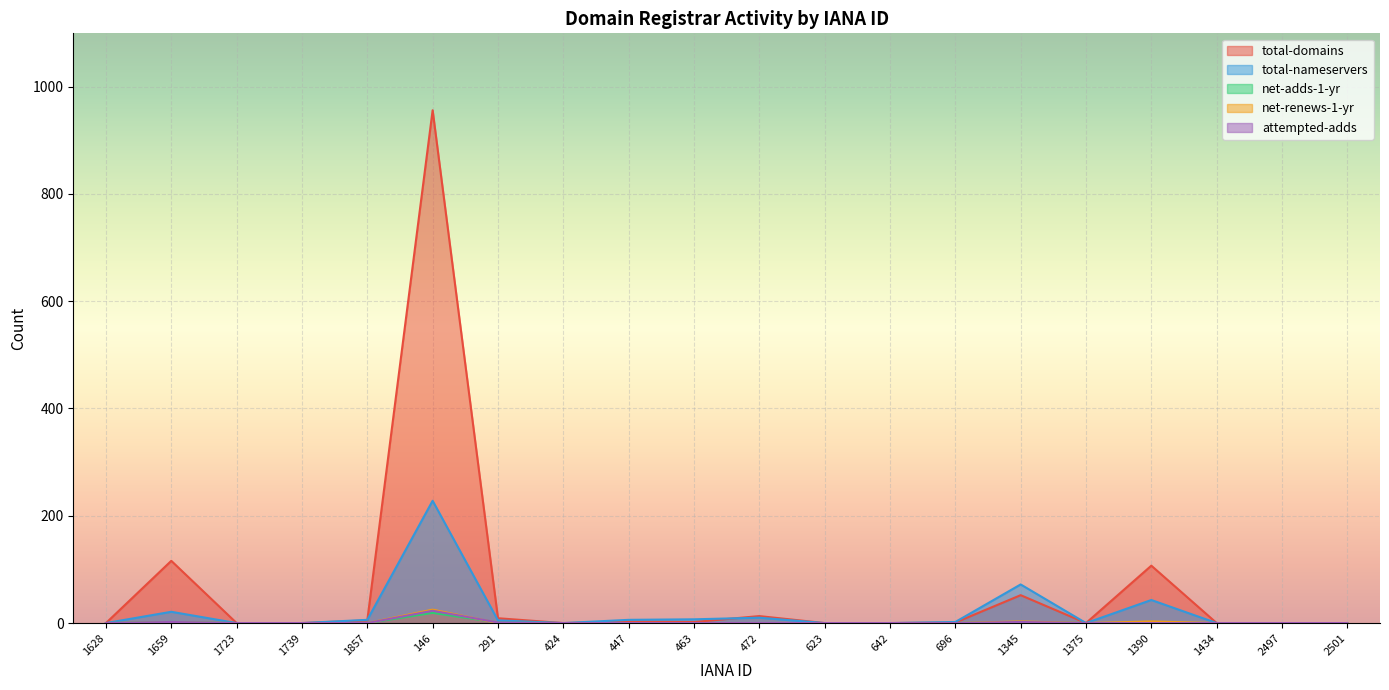

True or false: net-adds-1-yr and attempted-adds cross at least once.

False